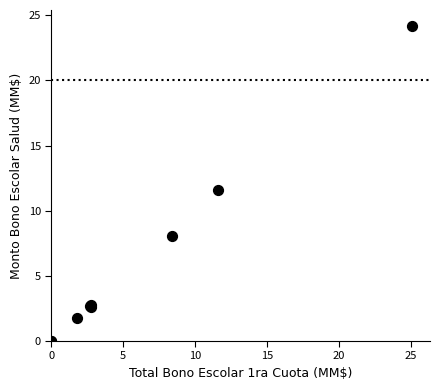

What Y value in the scatter plot is closest to 12?

11.6